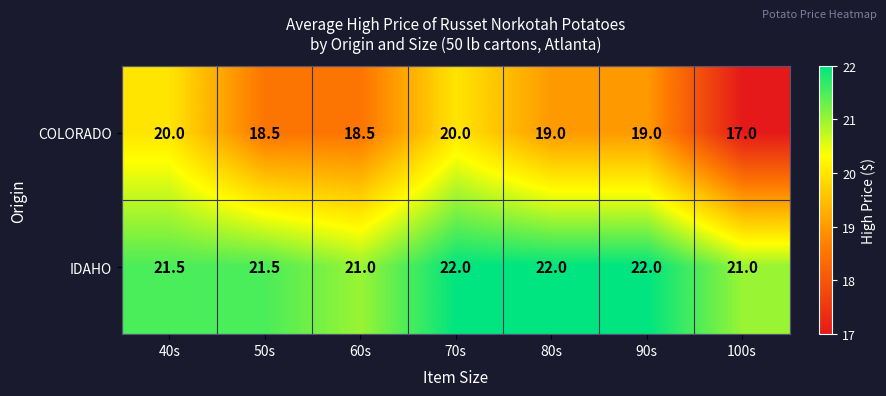

At how many categories does at least one series exceed 17?

7